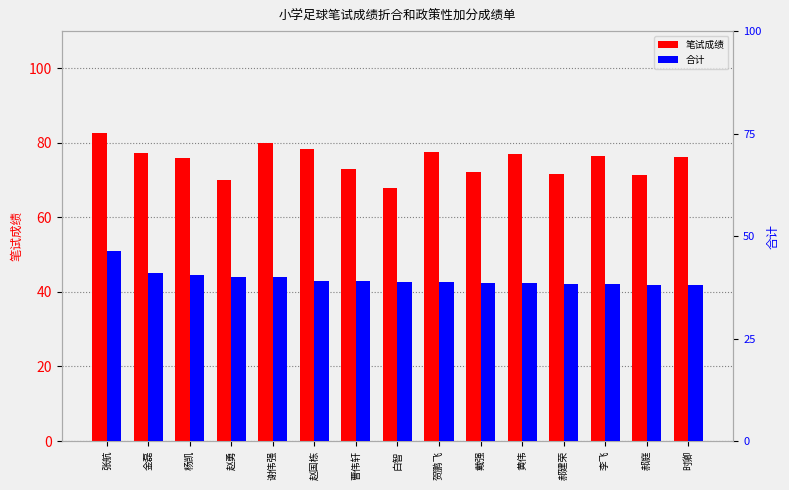

What is the label of the 8th bar from the left?

白智